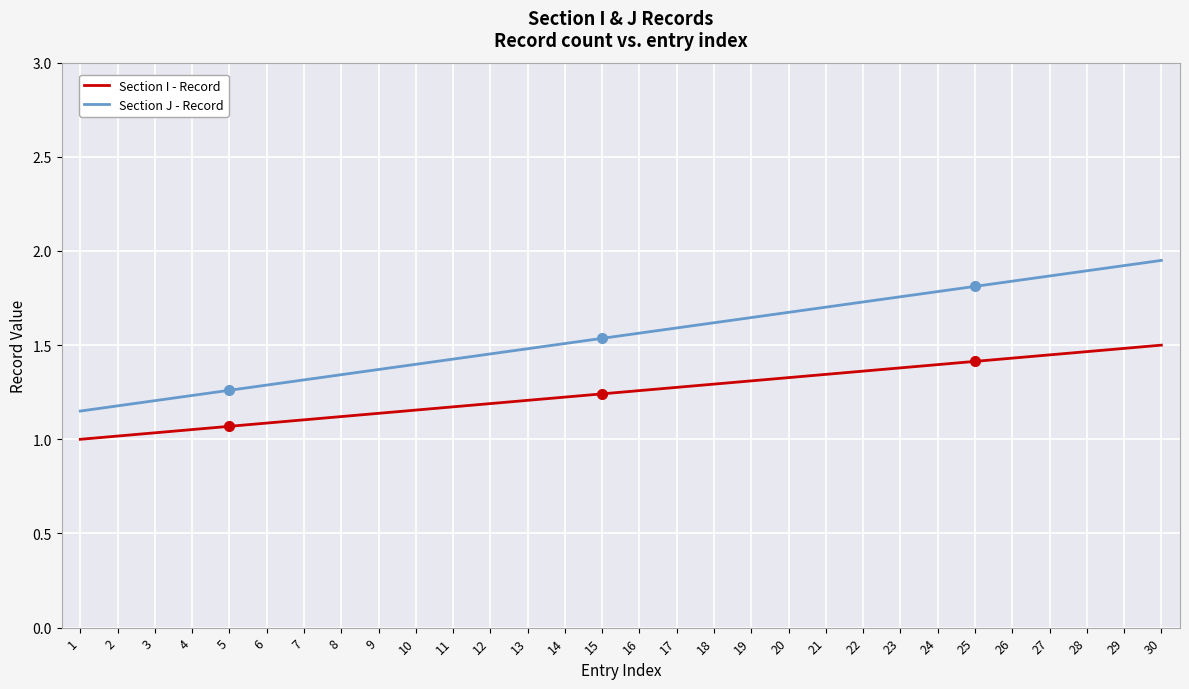

Is it true that Section I - Record equals 1.5 at 29?

True